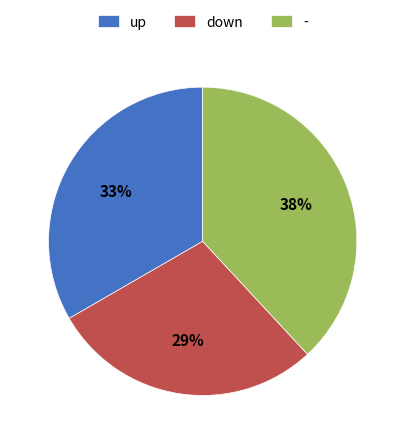

Is there a majority slice in this chart?

No